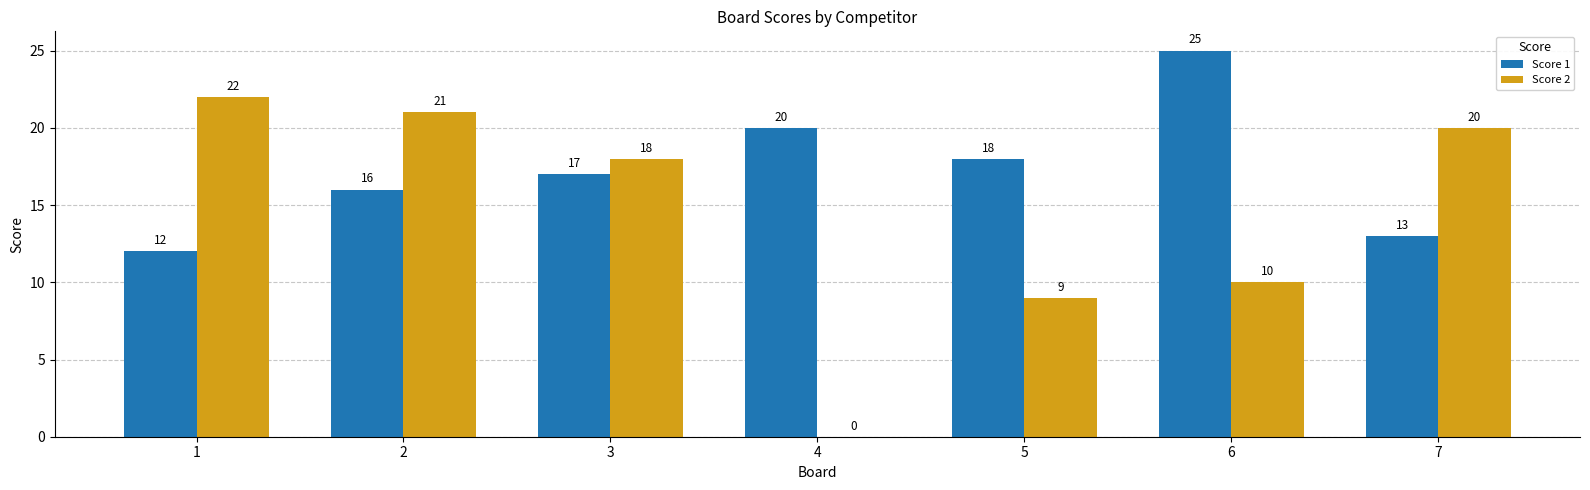

What is the average value of the Score 2 series?

14